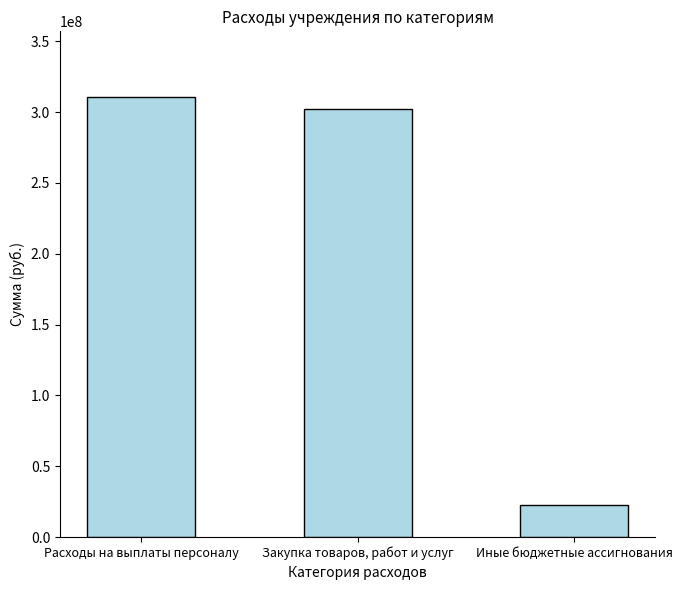

Count the number of data series in this chart.

1